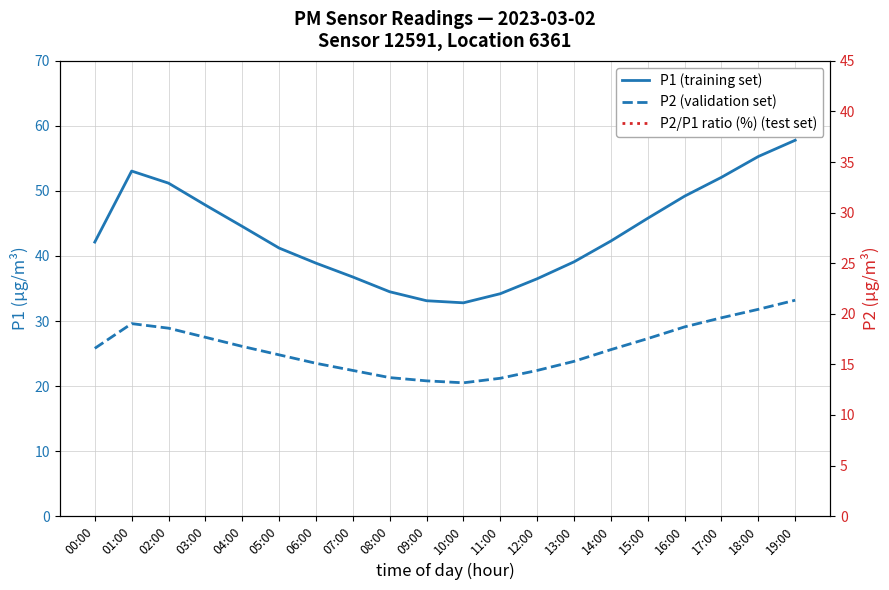

At which label does P1 (training set) first exceed 42?

00:00